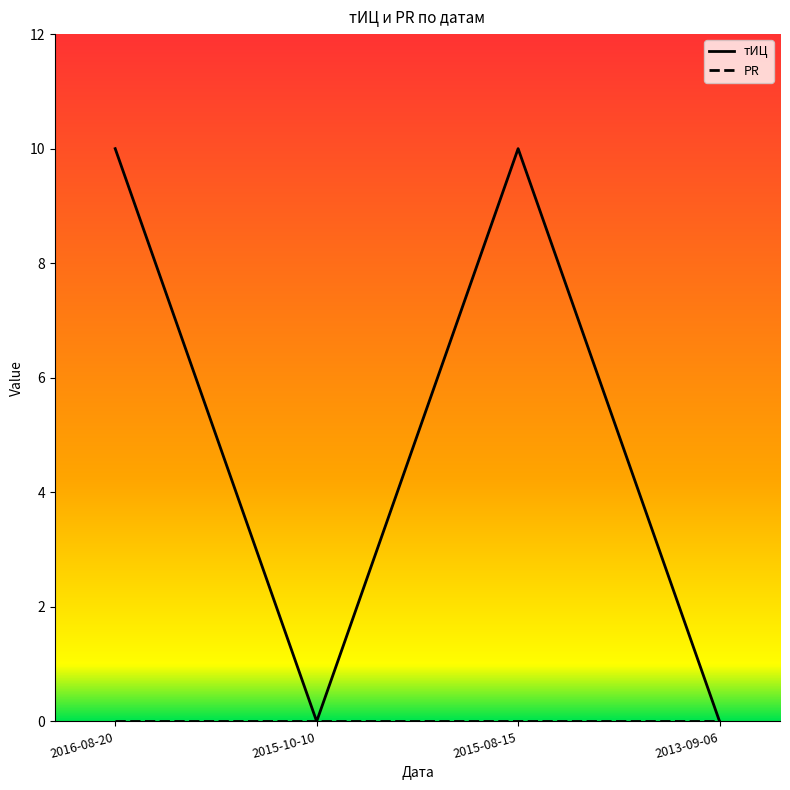

List the labels in order of value, smallest first.

2015-10-10, 2013-09-06, 2016-08-20, 2015-08-15